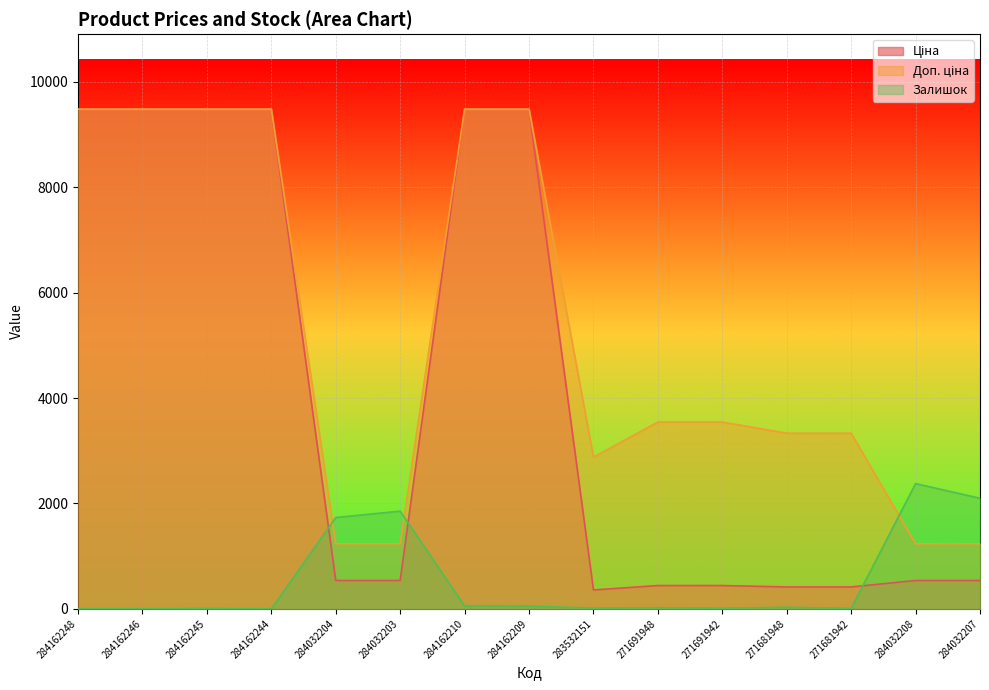

Between which two adjacent categories do Залишок and Ціна first intersect?

284162244 and 284032204